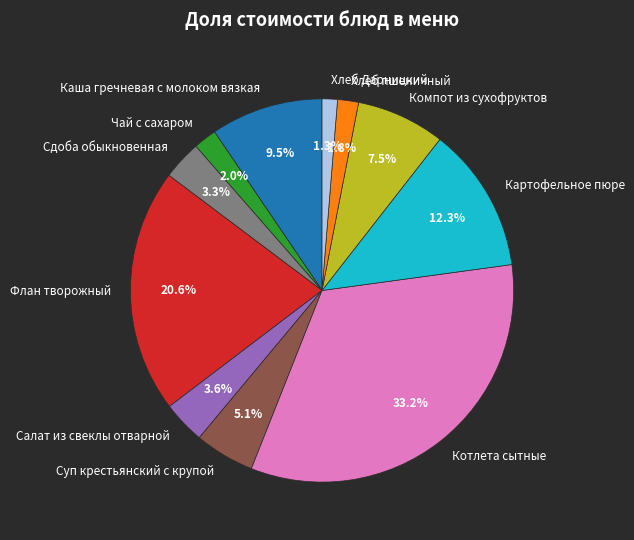

Which category has the biggest portion of the pie?

Котлета сытные